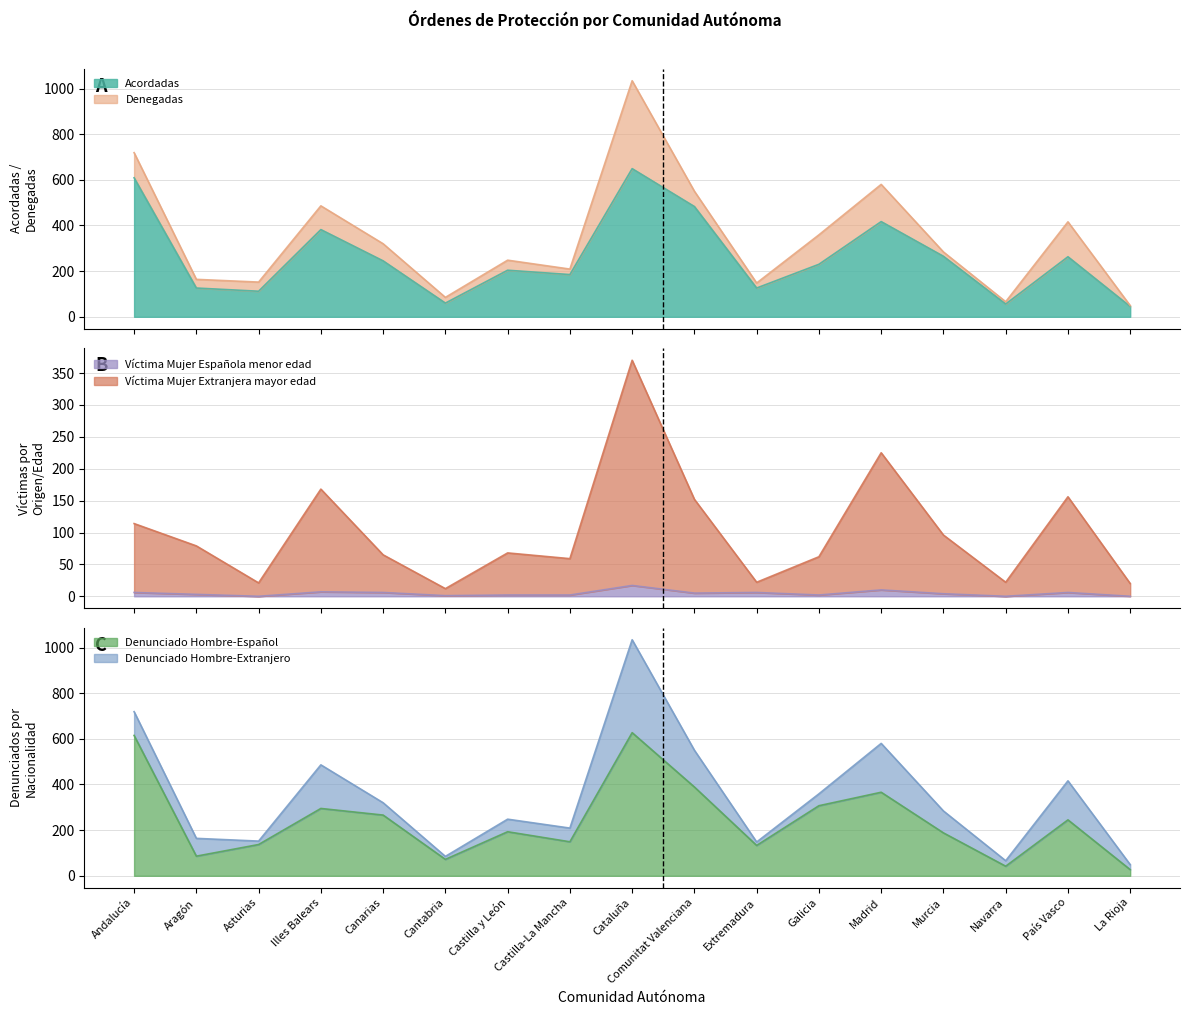

What is the maximum value for Víctima Mujer Española menor edad?

17